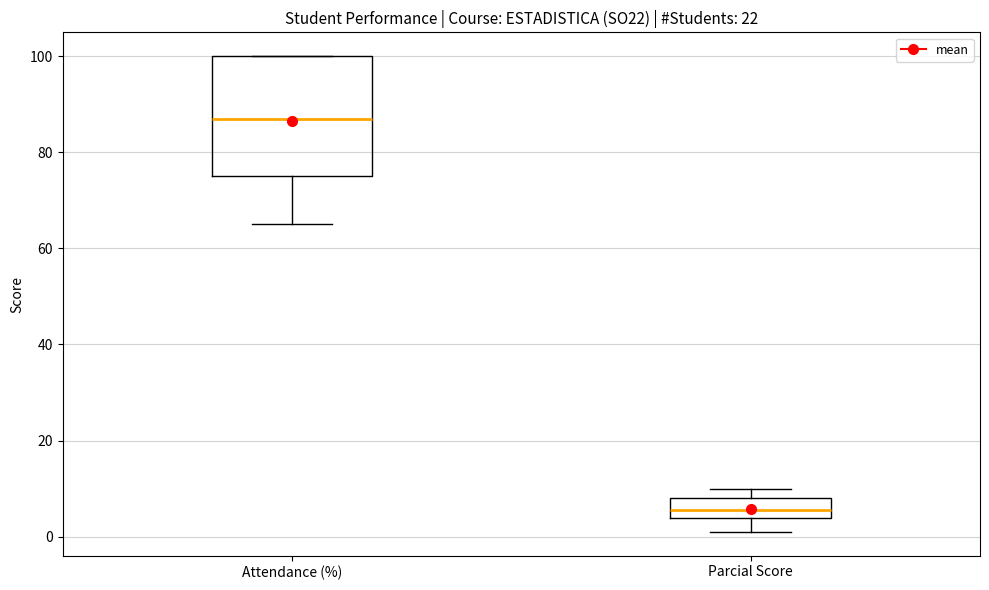

Which box is the tallest, from its lower edge to its upper edge?

Attendance (%)